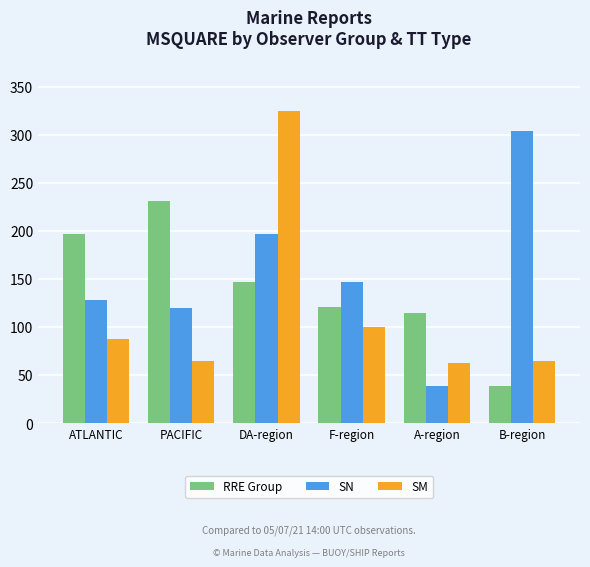

What is the difference between the second highest and second lowest values in the SN series?

77